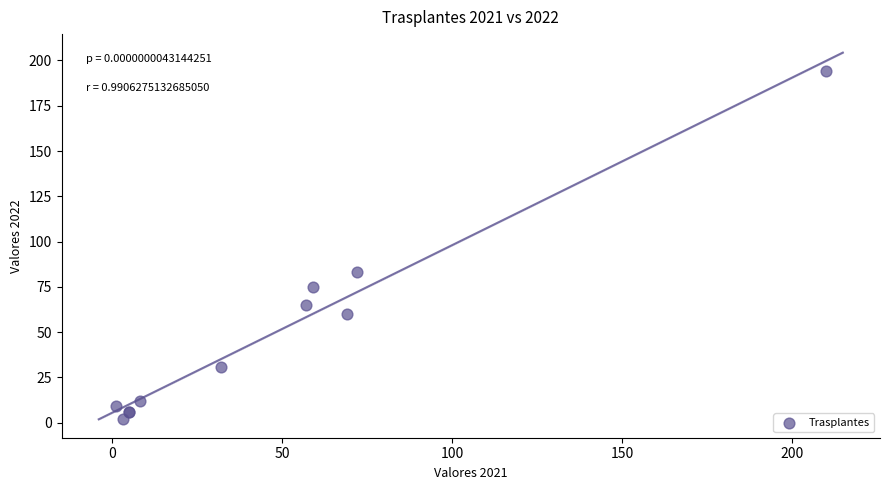

What Y value in the scatter plot is closest to 98?

83